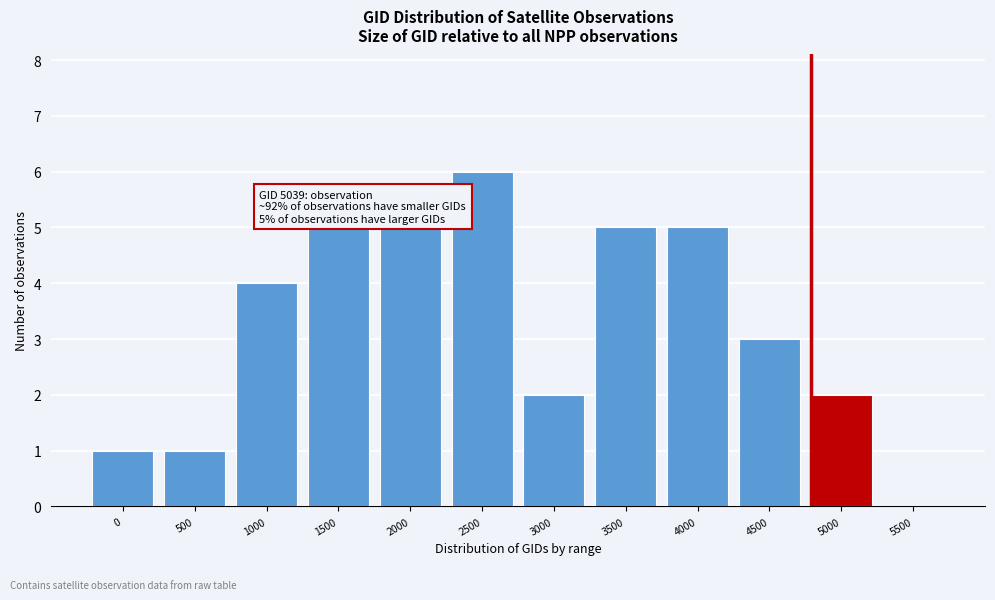

Reading left to right, list all the values displayed in this chart.

0=1	500=1	1000=4	1500=5	2000=5	2500=6	3000=2	3500=5	4000=5	4500=3	5000=2	5500=0